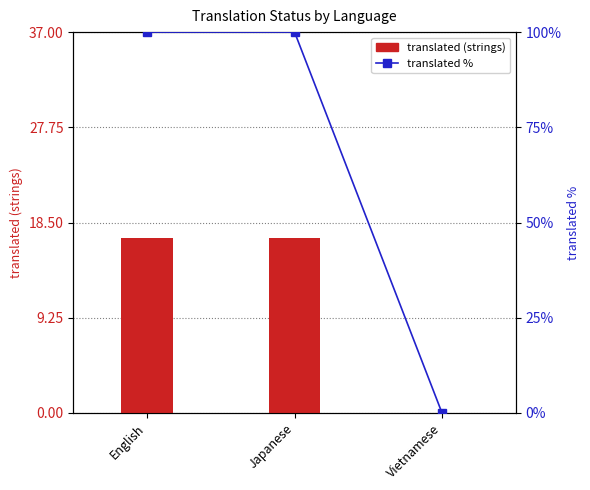

What is the sum of the translated (strings) values at Vietnamese and English?

17